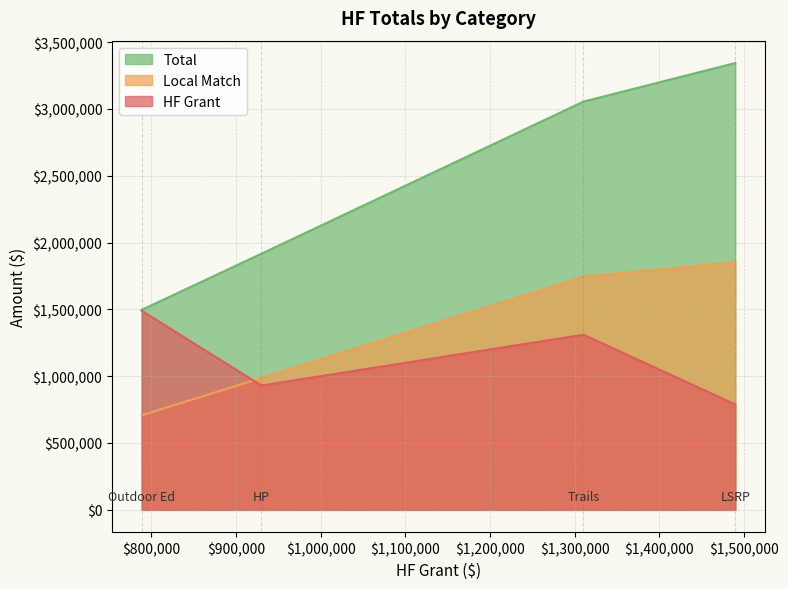

What are all the series names shown in the legend?

Total, Local Match, HF Grant